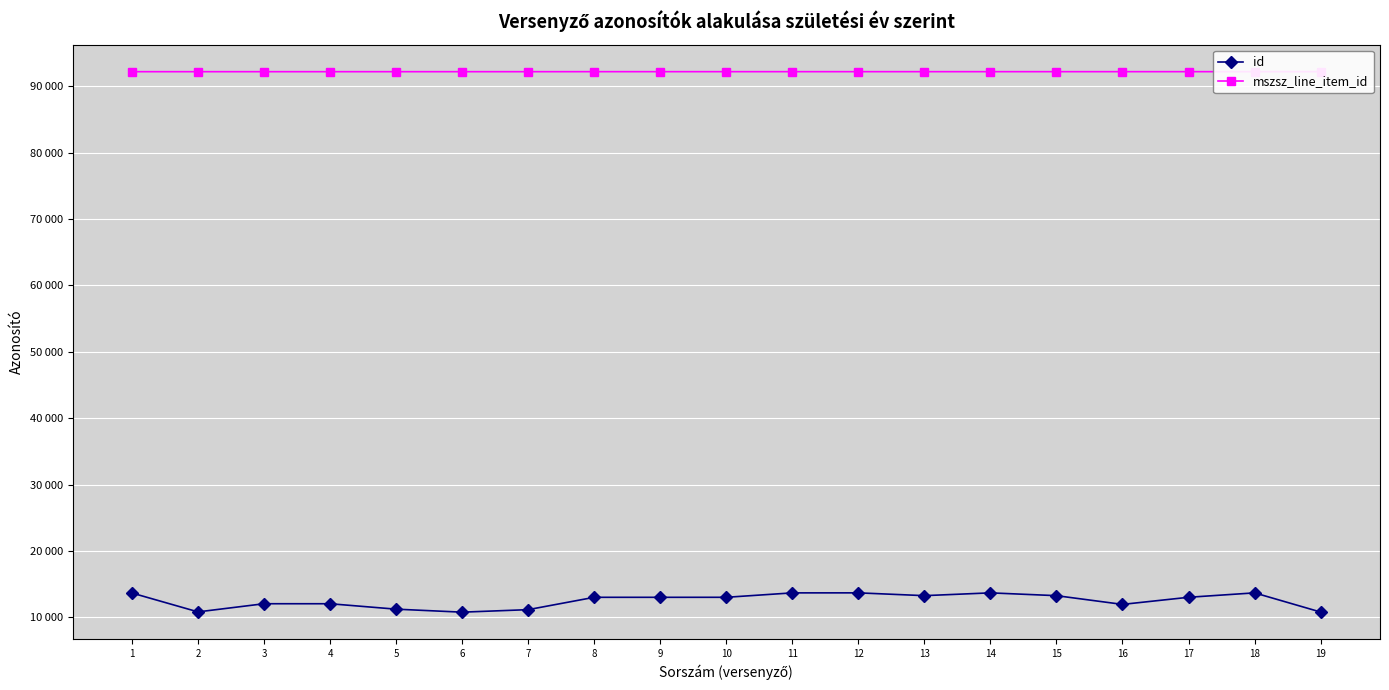

What are all the series names shown in the legend?

id, mszsz_line_item_id